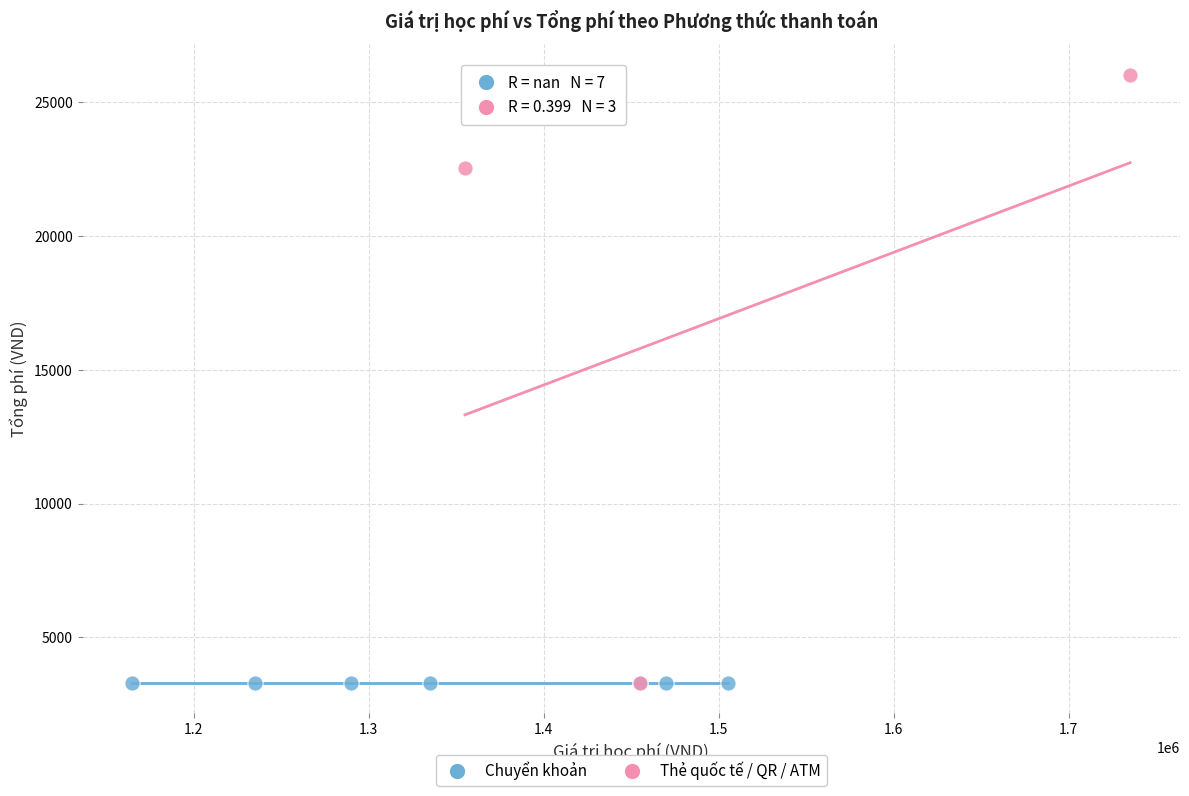

Which series contains the highest Y value?

Thẻ quốc tế / QR / ATM